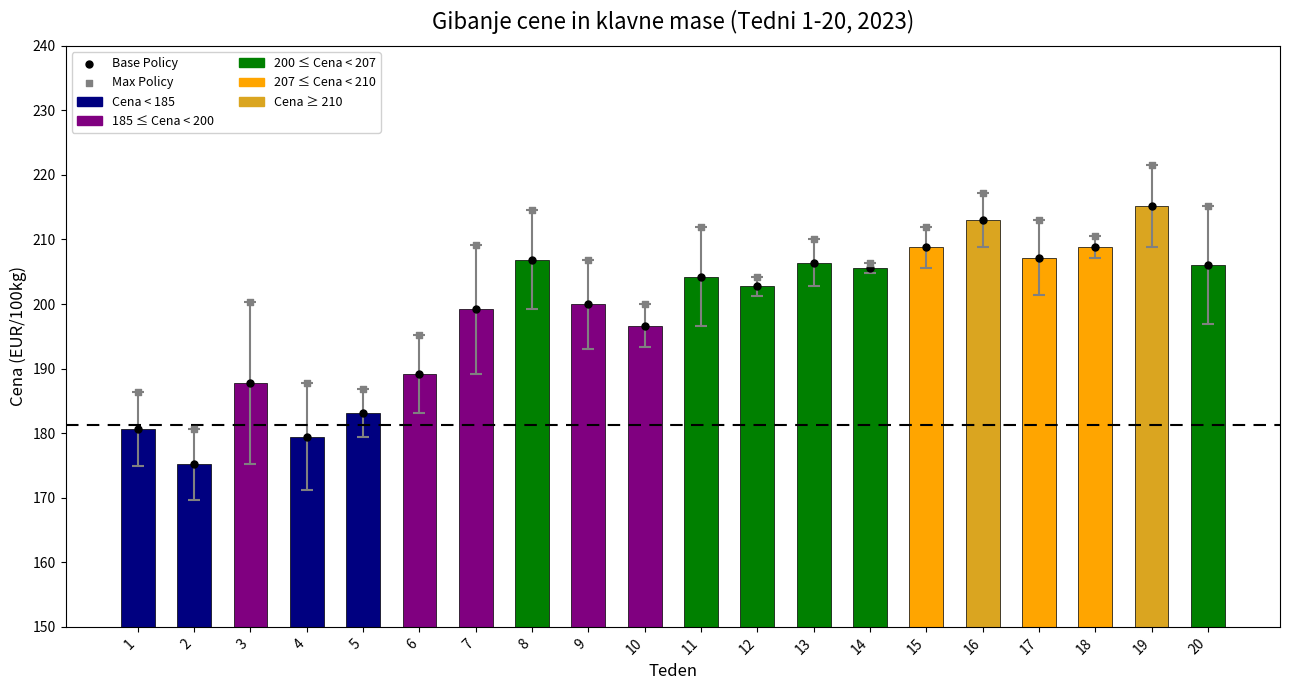

At how many categories does at least one series exceed 196?

15